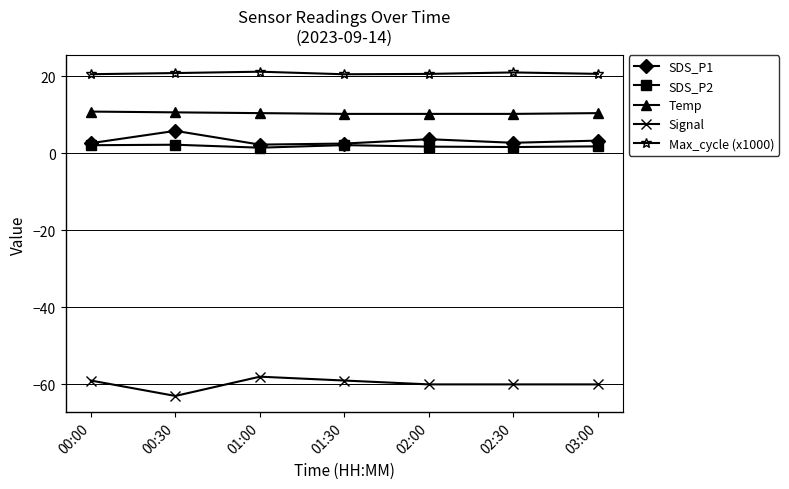

What is the spread (max minus min) of values at 00:30?

83.8